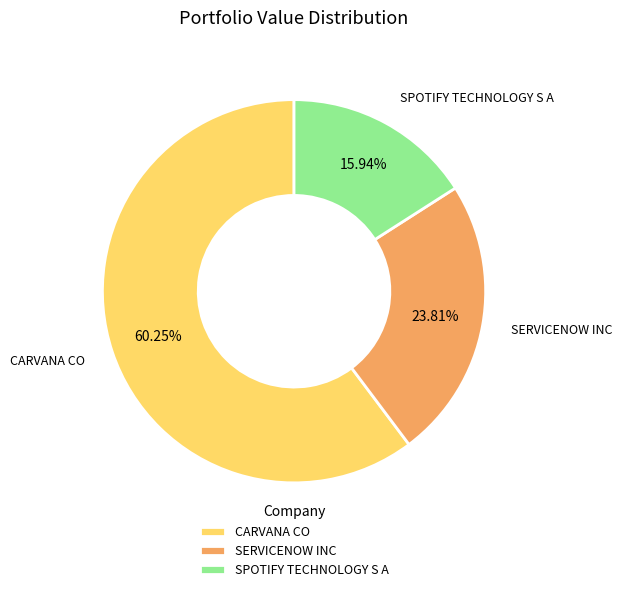

To the nearest percent, what is the average slice percentage?

33%